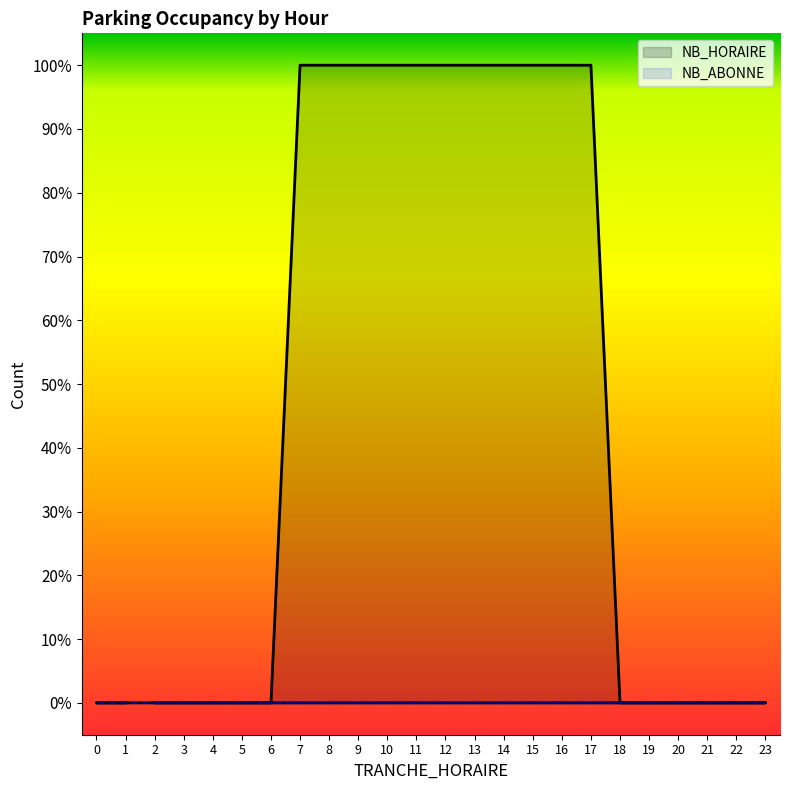

Does the chart display data point markers on the line(s)?

No